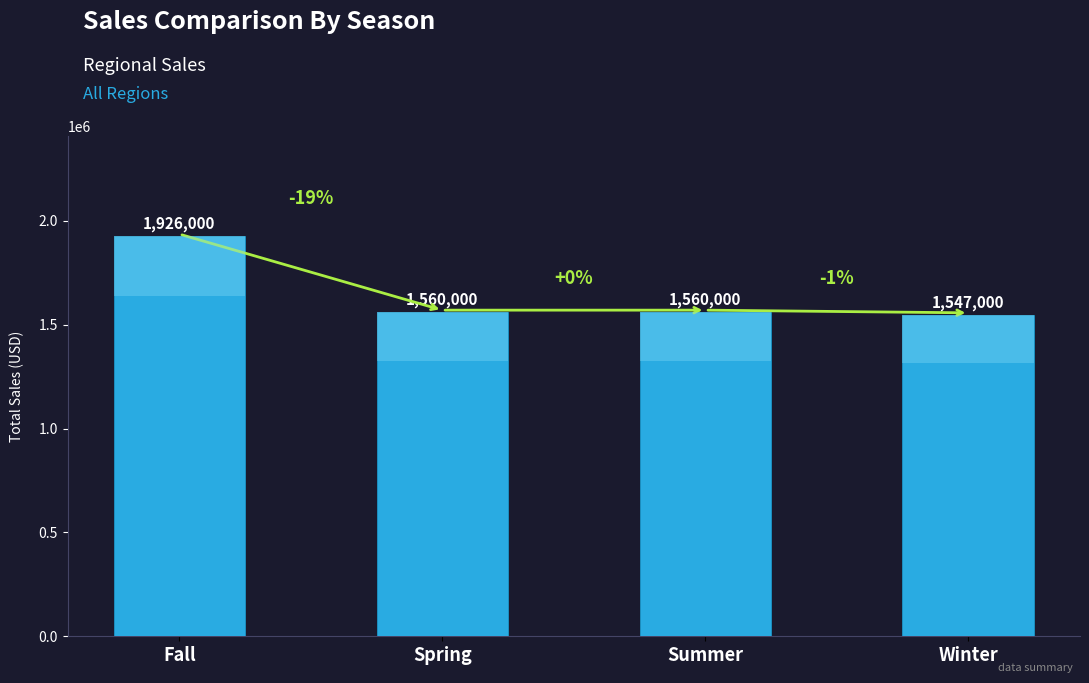

Which category has the lowest value across all series?

Winter